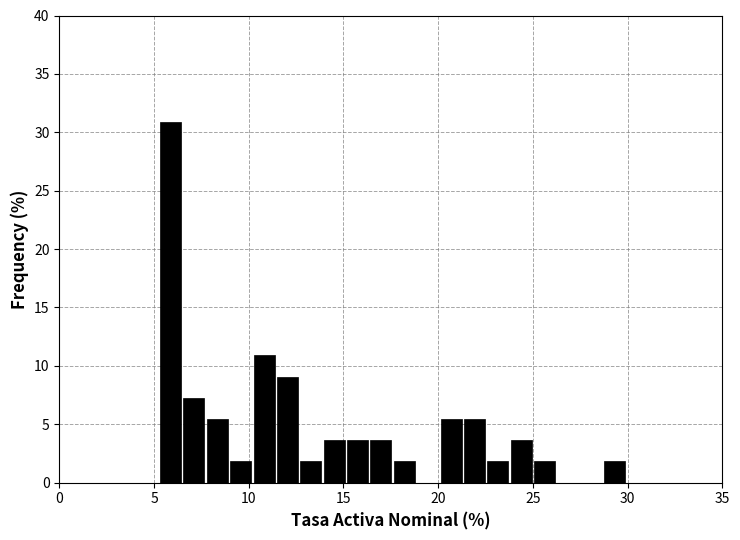

Around what value on the x-axis is the tallest bar? Give the approximate position of its centre, as read against the axis.

6.0